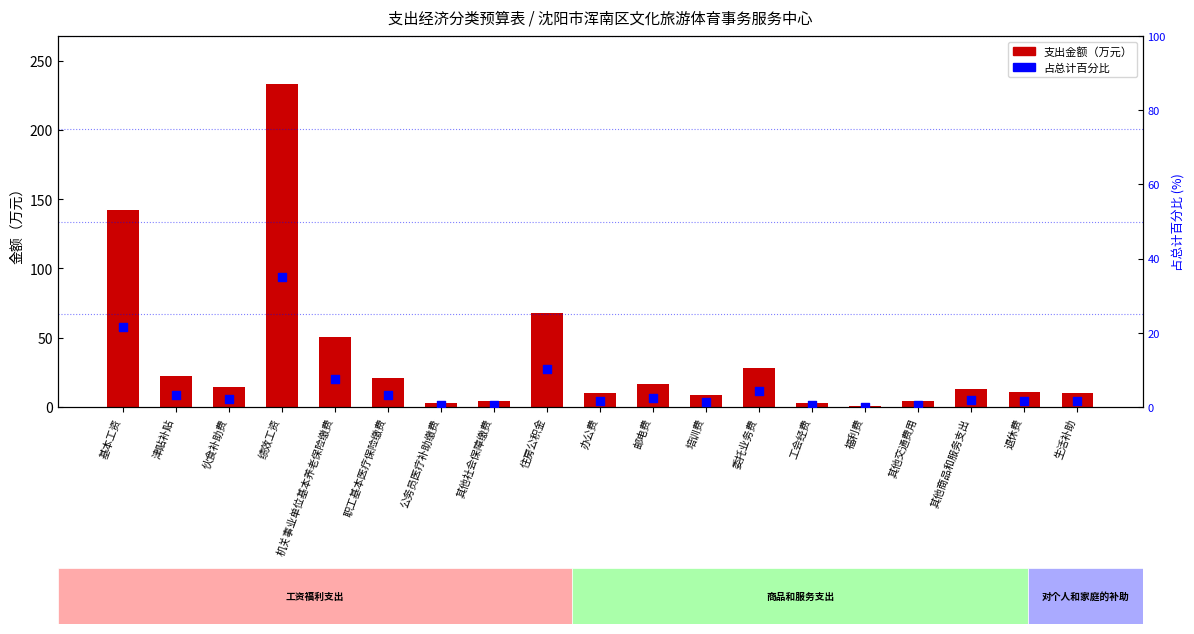

Which series has the largest Y range (max minus min)?

支出金额（万元）